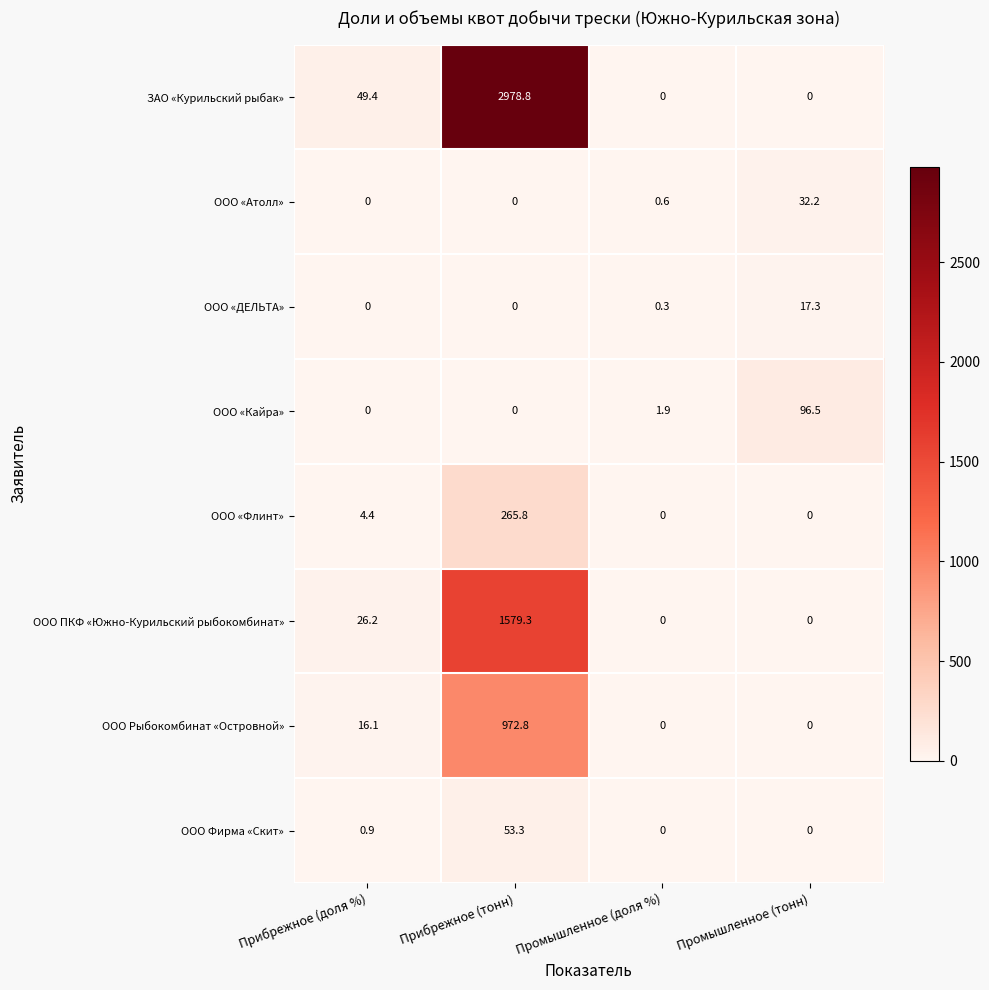

At how many categories does at least one series exceed 1793?

1